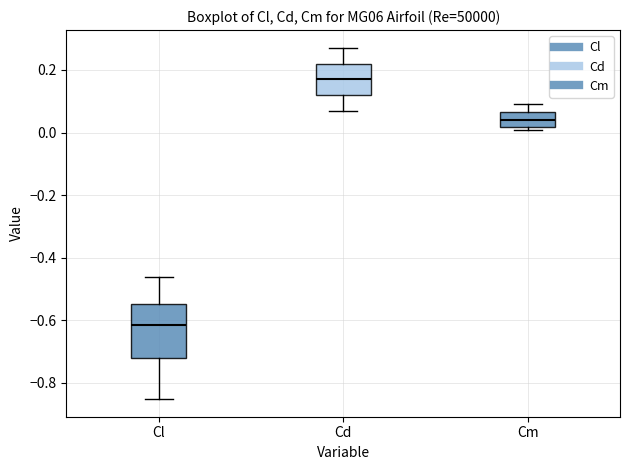

Reading left to right, read every box against the y-axis: the position of its median line, the range the box covers, and the ends of its whiskers. The values are not printed on the chart, so give them approximately, as read against the axis.

Cl: median -0.62, box -0.72 to -0.54, whiskers -0.86 to -0.46
Cd: median 0.18, box 0.12 to 0.22, whiskers 0.08 to 0.28
Cm: median 0.04, box 0.02 to 0.06, whiskers 0.00 to 0.10